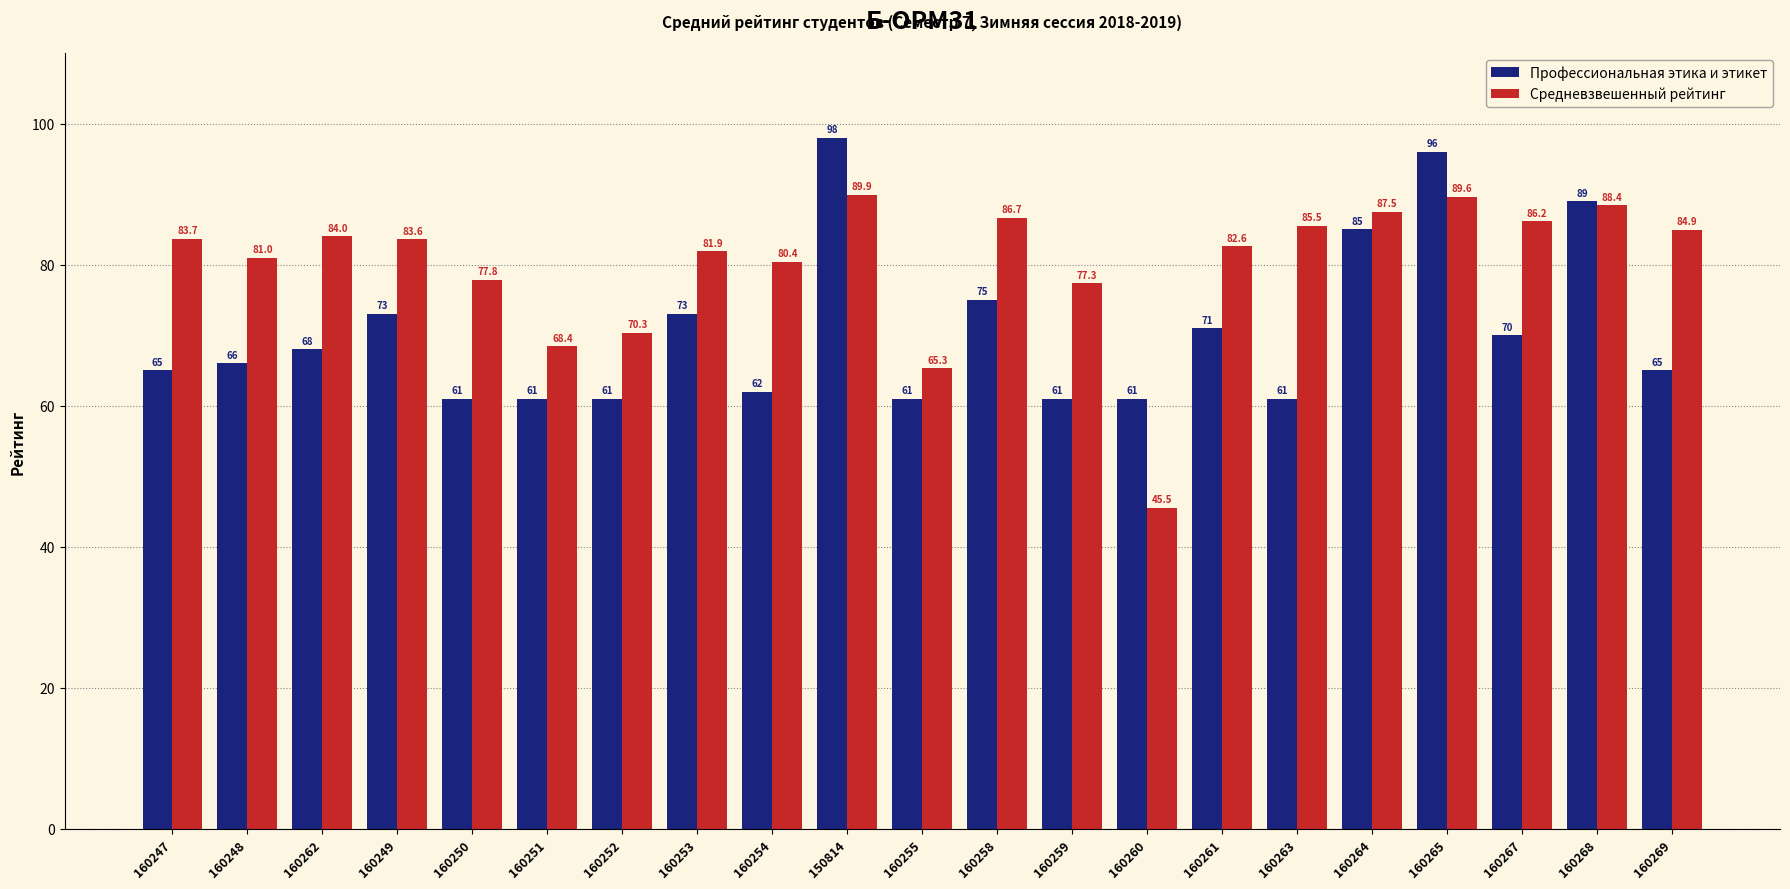

What is the greatest value displayed?

98.0